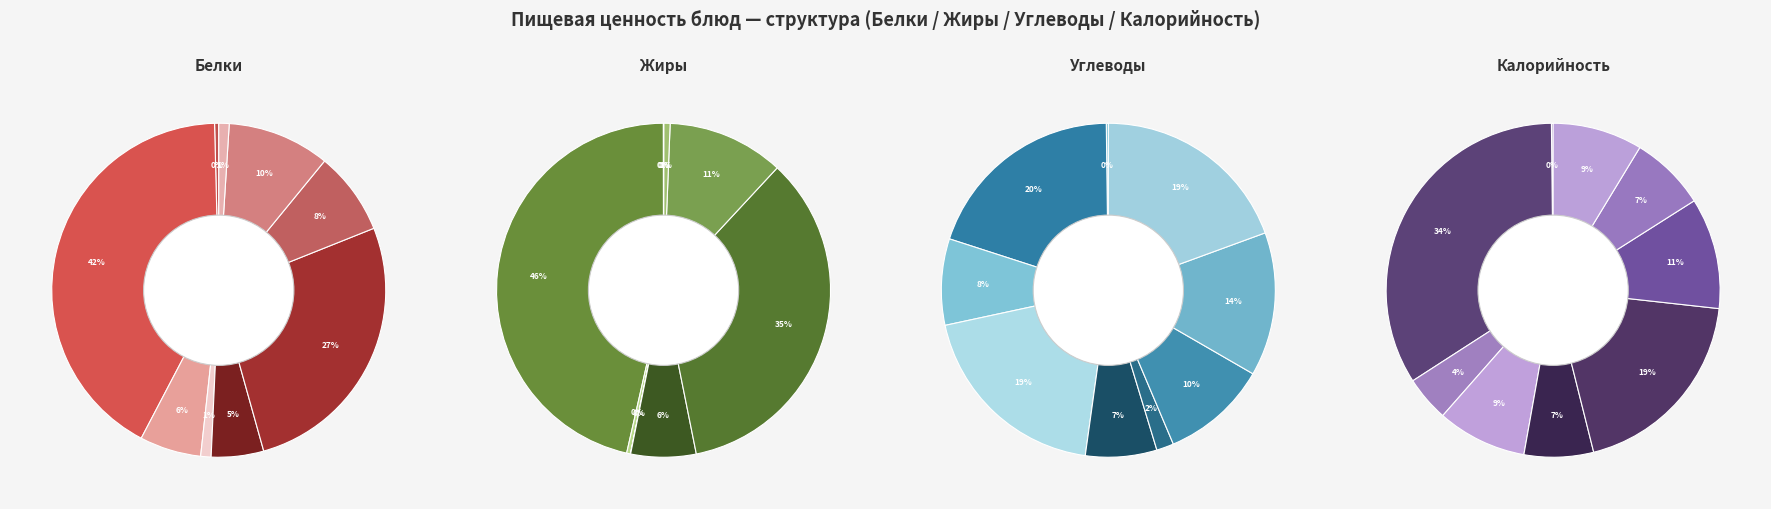

How many slices are in this pie chart?

9